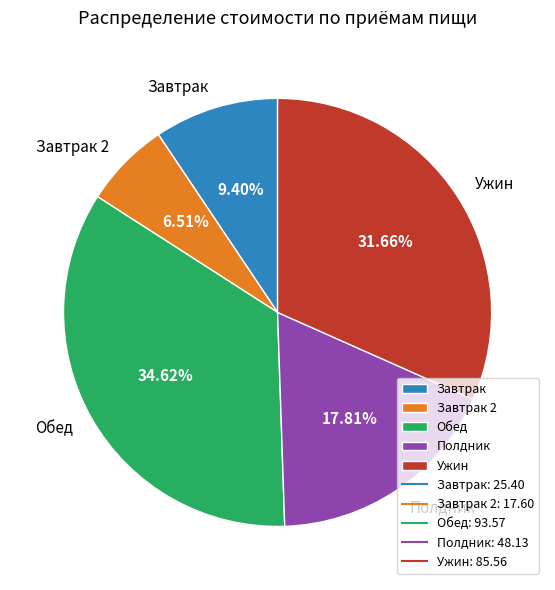

Which has a higher value, Обед or Ужин?

Обед